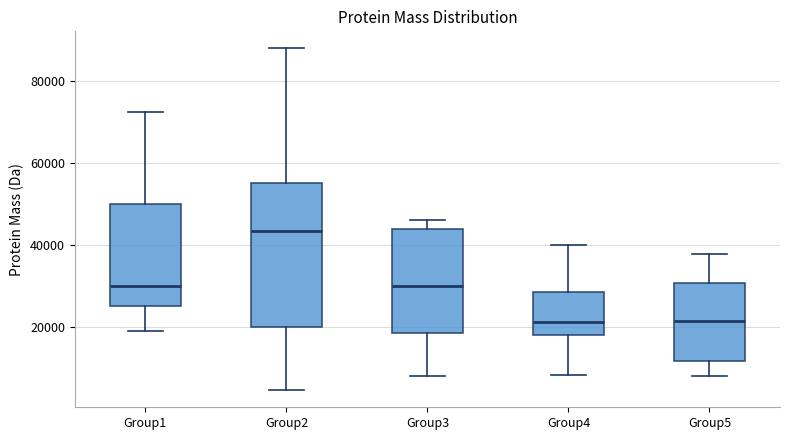

Where does the median line of the box for Group3 sit on the y-axis? The values are not printed on the chart, so give them approximately, as read against the axis.

30000